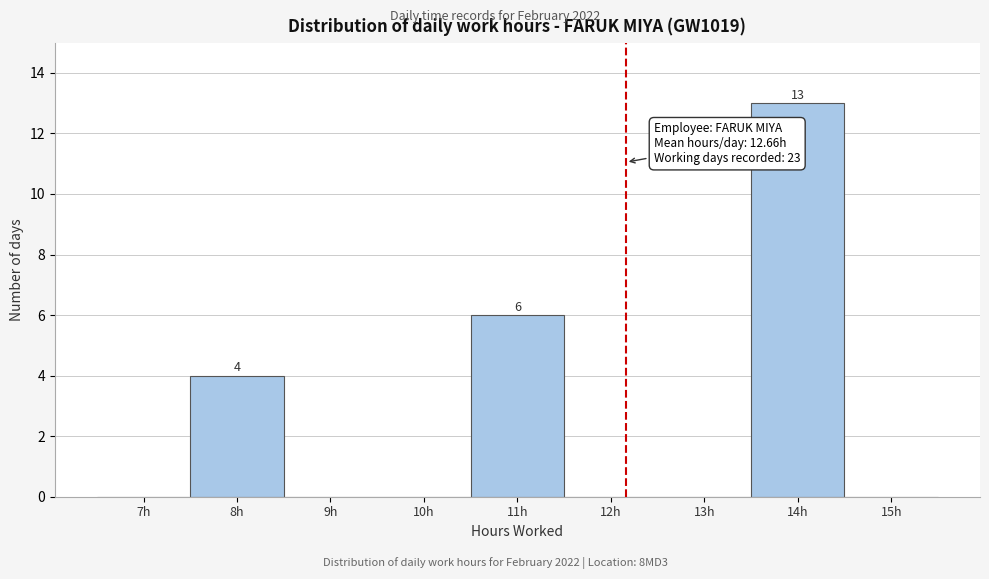

Reading left to right, transcribe all the data shown in this chart.

7h=0	8h=4	9h=0	10h=0	11h=6	12h=0	13h=0	14h=13	15h=0